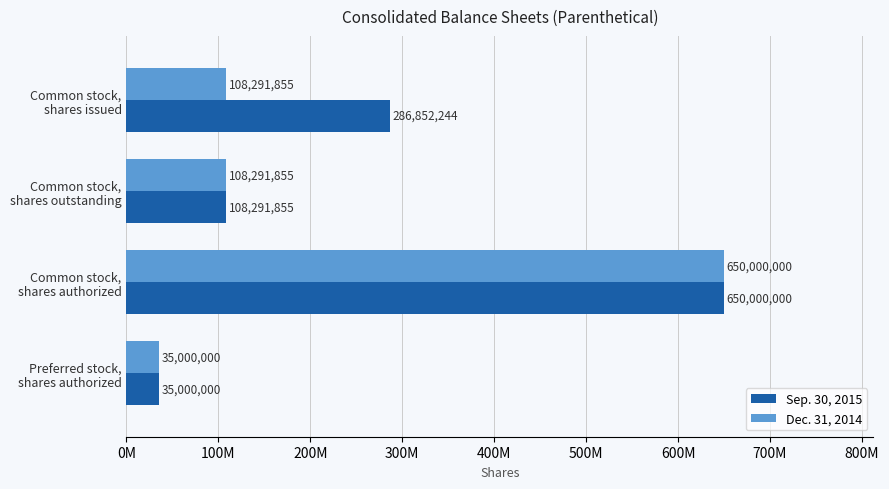

Which category has the highest value in the Dec. 31, 2014 series?

Common stock,
shares authorized